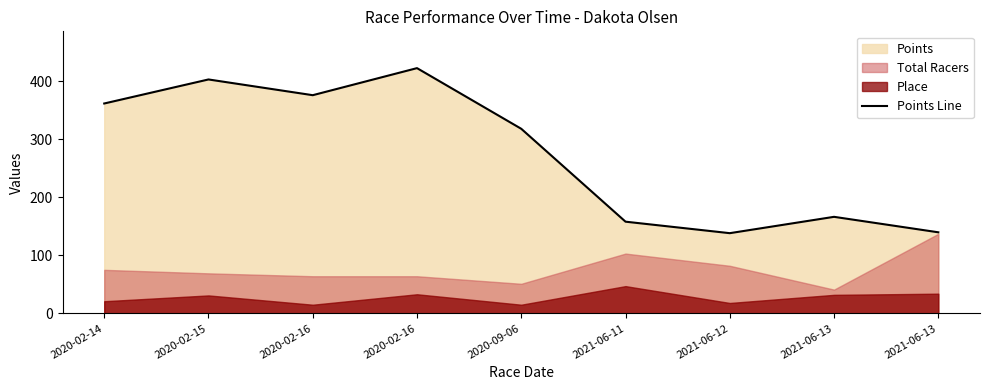

What value does the data have at 2021-06-13?

166.2